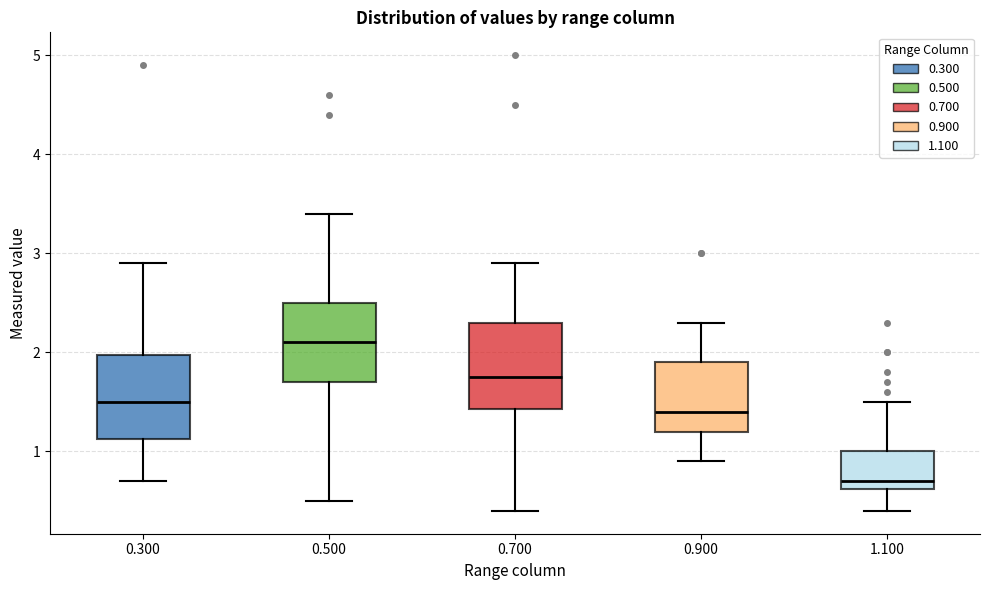

Reading left to right, read every box against the y-axis: the position of its median line, the range the box covers, and the ends of its whiskers. The values are not printed on the chart, so give them approximately, as read against the axis.

0.300: median 1.5, box 1.1 to 2.0, whiskers 0.7 to 2.9
0.500: median 2.1, box 1.7 to 2.5, whiskers 0.5 to 3.4
0.700: median 1.8, box 1.4 to 2.3, whiskers 0.4 to 2.9
0.900: median 1.4, box 1.2 to 1.9, whiskers 0.9 to 2.3
1.100: median 0.7, box 0.6 to 1.0, whiskers 0.4 to 1.5